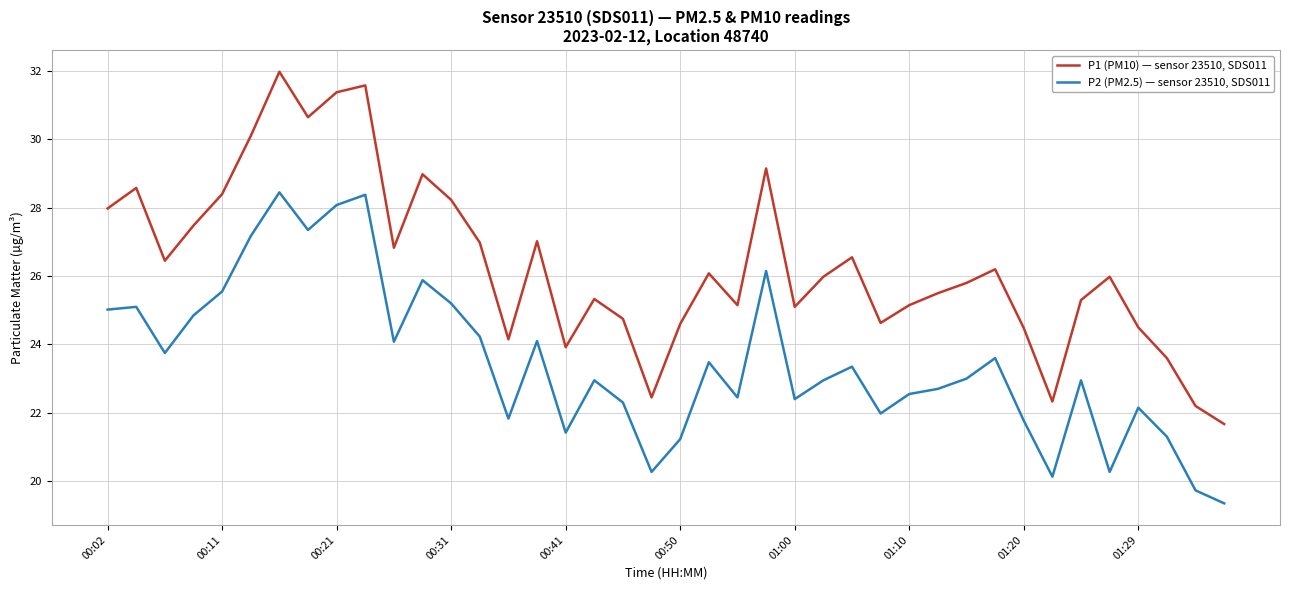

What is the greatest value displayed?

32.0